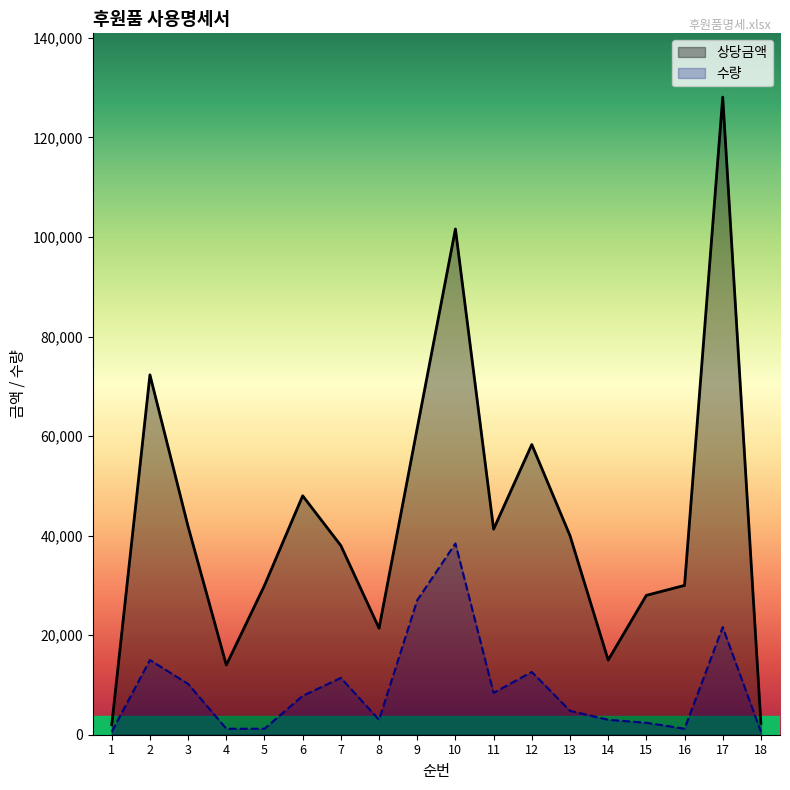

At which category does 수량 reach its first local valley?

8